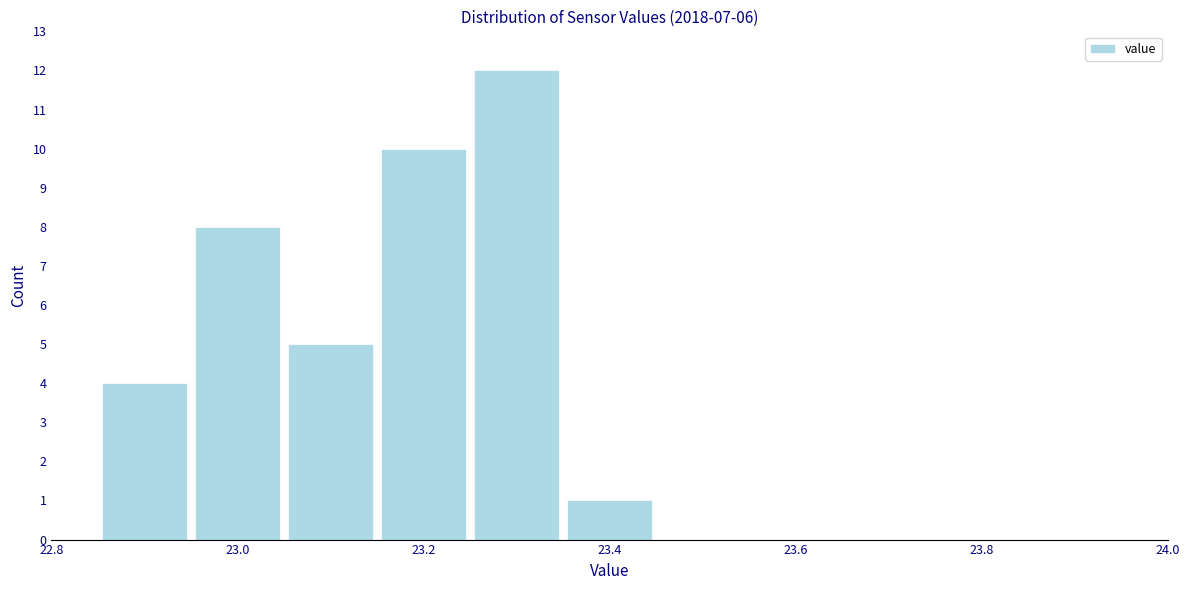

Reading left to right, list every bar in this chart as the range it spans on the x-axis followed by its height. Neither the bar edges nor the heights are printed on the chart, so give them approximately, as read against the axes.

22.85 to 22.95: 4
22.95 to 23.05: 8
23.05 to 23.15: 5
23.15 to 23.25: 10
23.25 to 23.35: 12
23.35 to 23.45: 1
23.45 to 23.55: 0
23.55 to 23.65: 0
23.65 to 23.75: 0
23.75 to 23.85: 0
23.85 to 23.95: 0